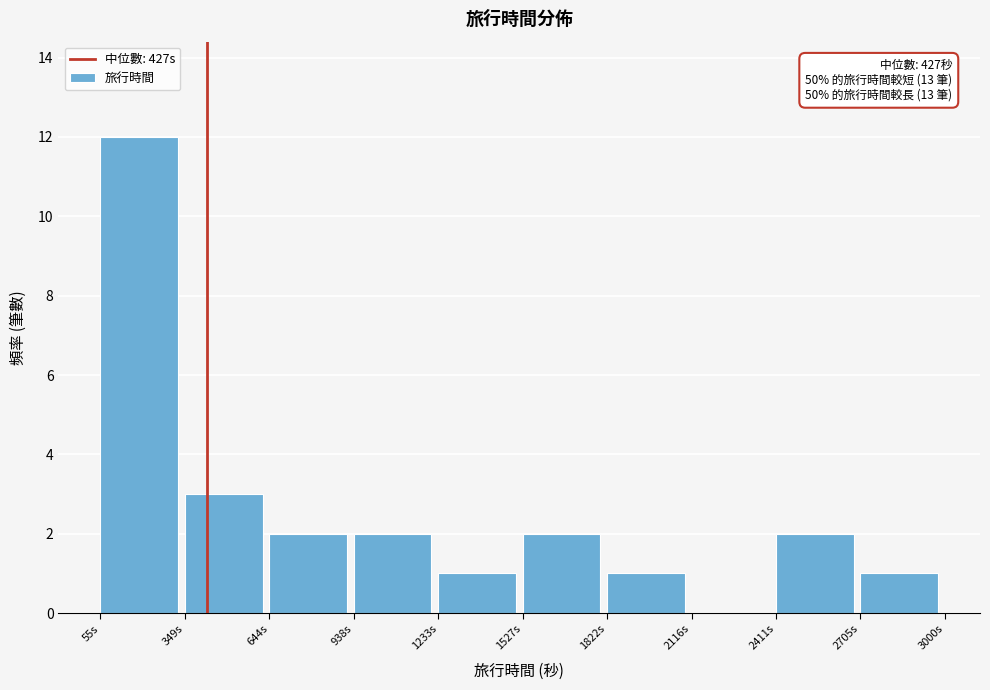

Which range on the x-axis has the tallest bar?

50 to 350